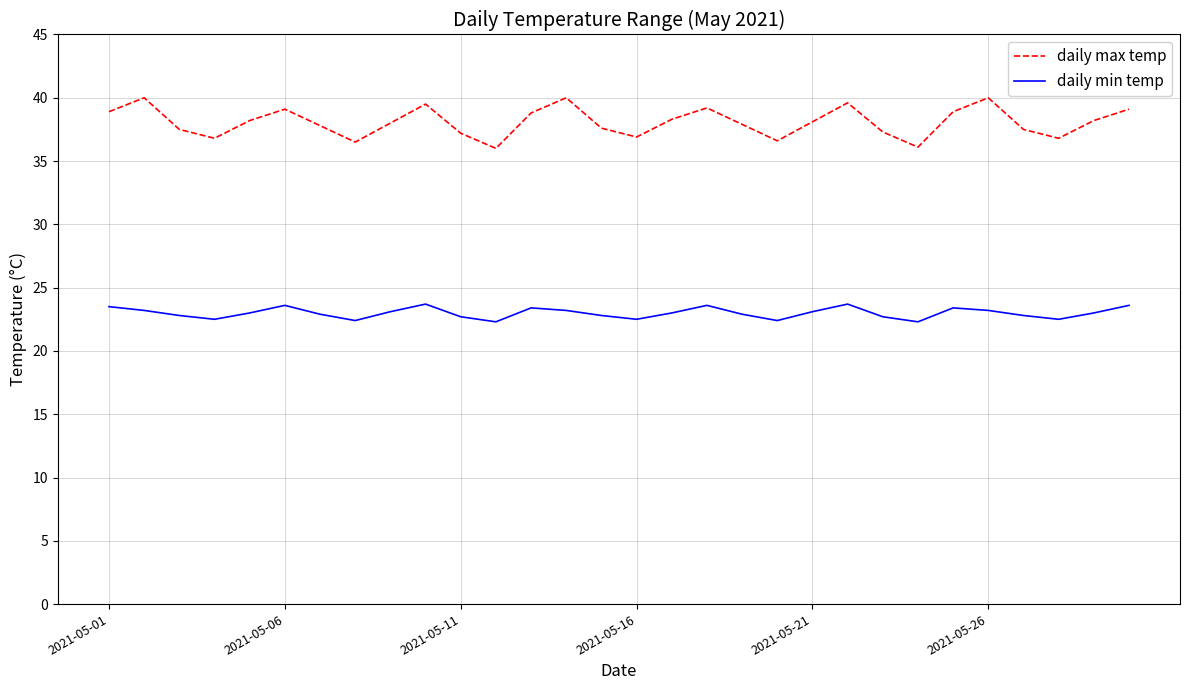

In daily max temp, how many points are lower than both neighbors (excluding endpoints)?

7